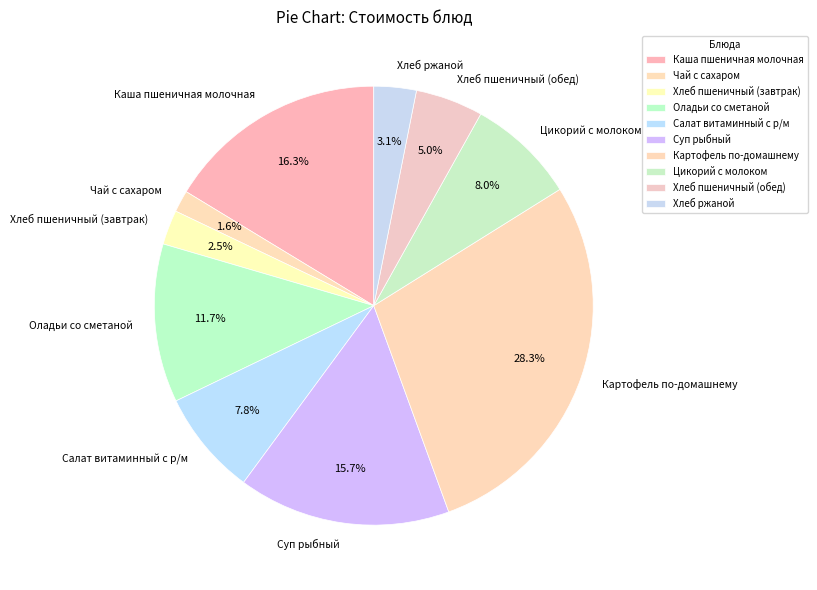

What is the largest slice in the pie chart?

Картофель по-домашнему